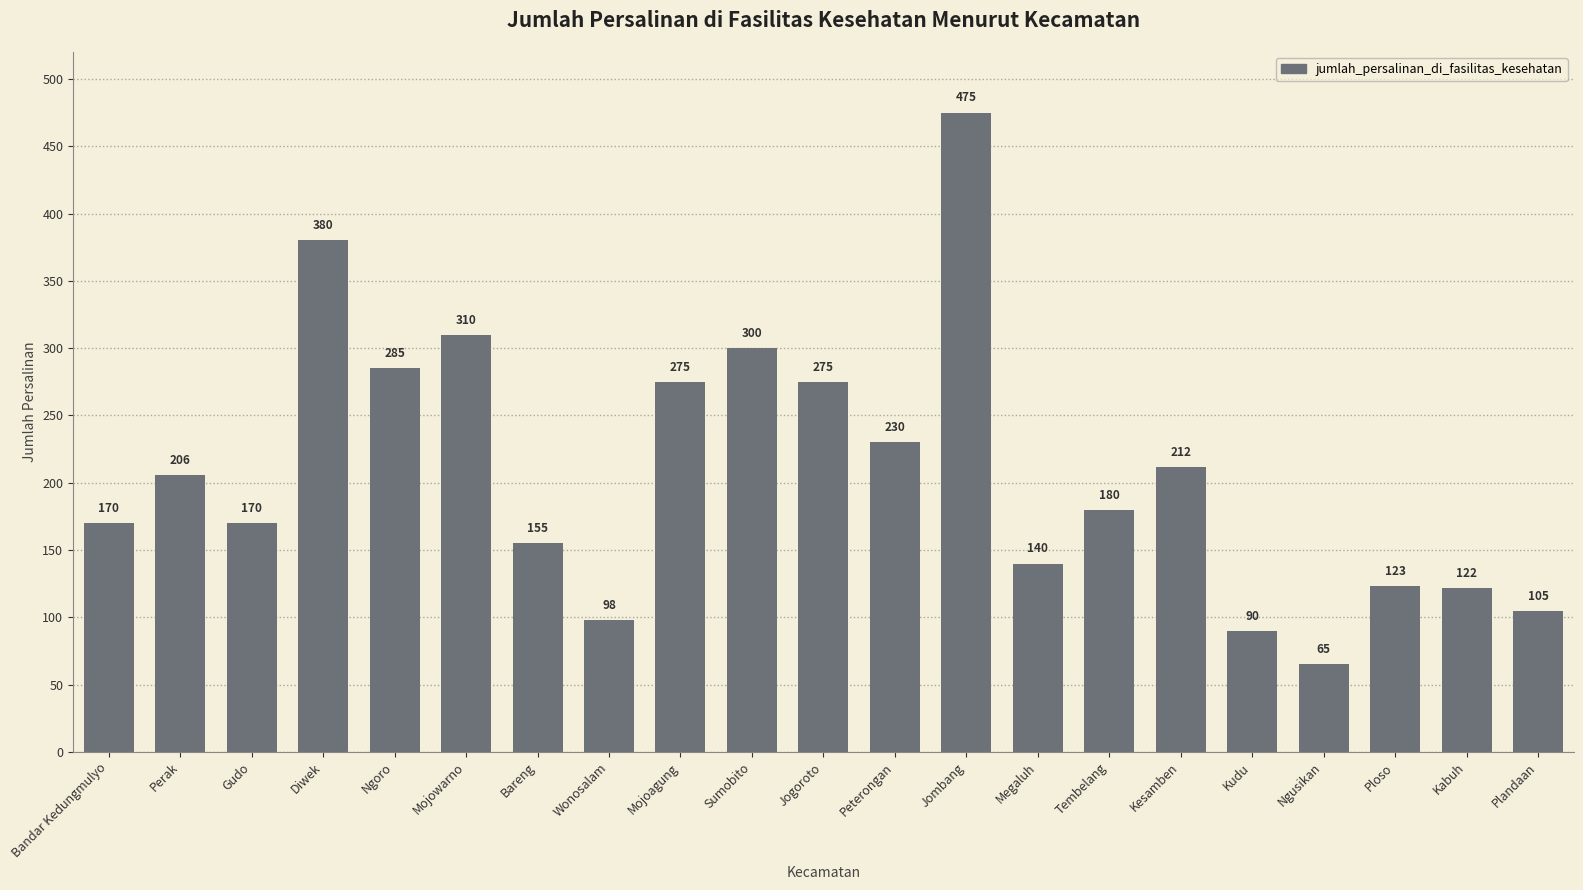

The chart shows a value of 206 at Perak. True or false?

True